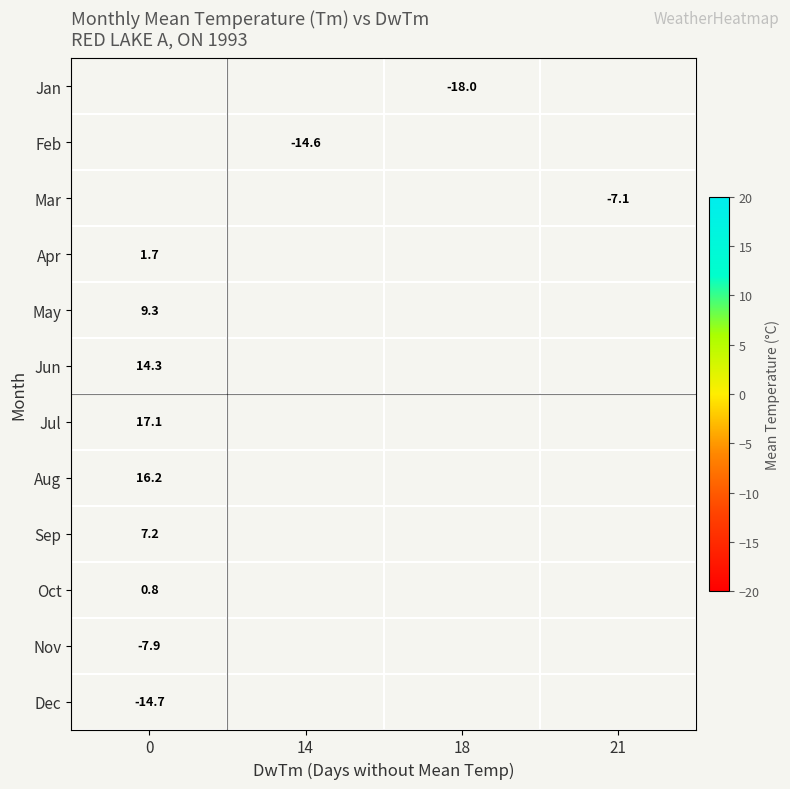

How many data points does each series have?

4